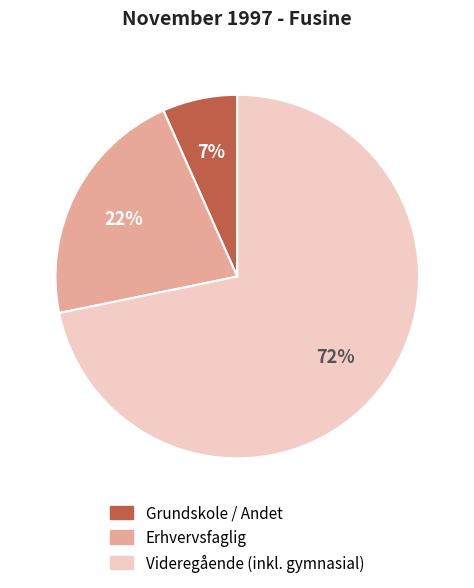

How many segments does this pie chart have?

3